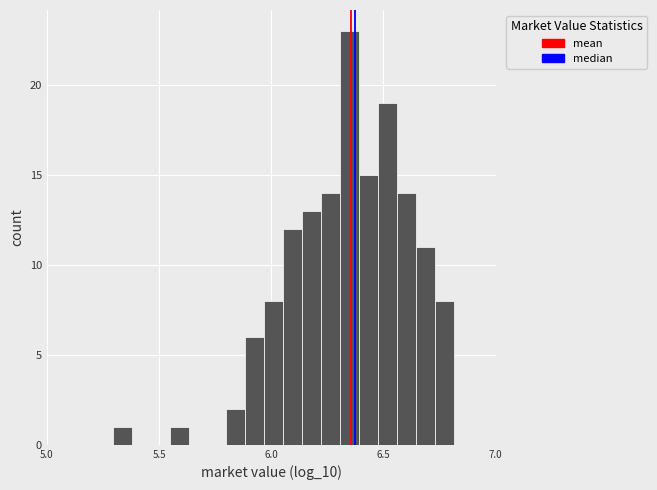

Read against the x-axis, roughly where is the centre of the tallest bar?

6.35